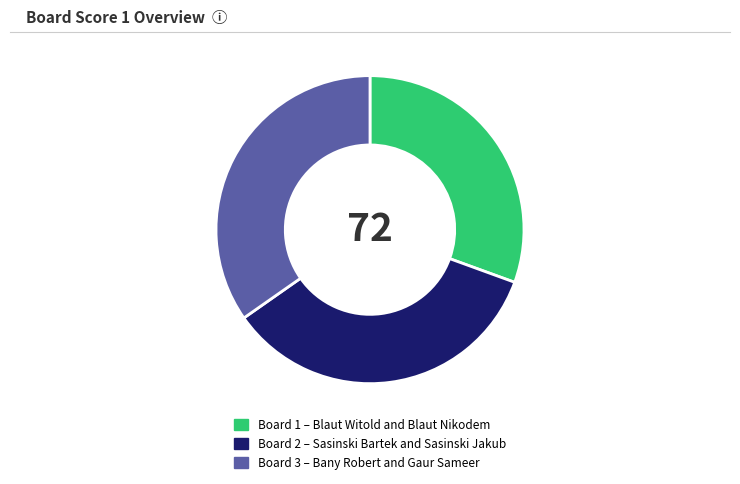

Between Board 1 – Blaut Witold and Blaut Nikodem and Board 2 – Sasinski Bartek and Sasinski Jakub, which is larger?

Board 2 – Sasinski Bartek and Sasinski Jakub